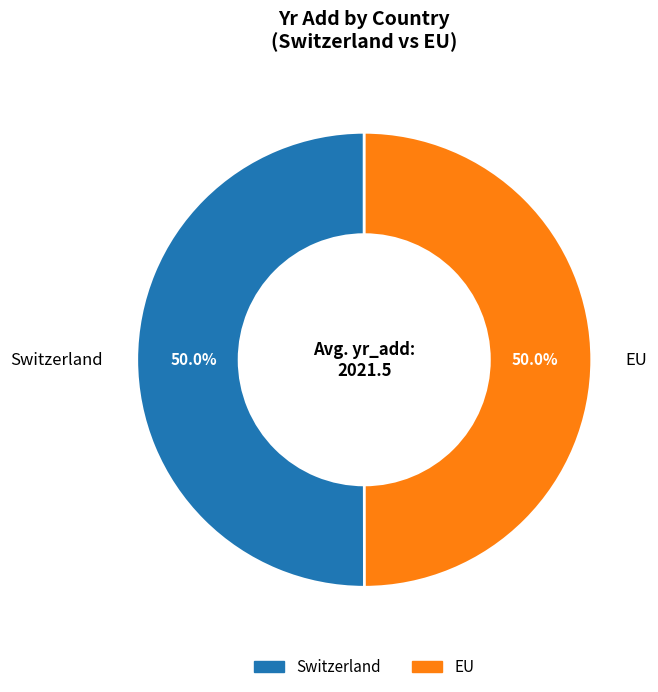

What is the ratio of the value at EU to the value at Switzerland?

1.0